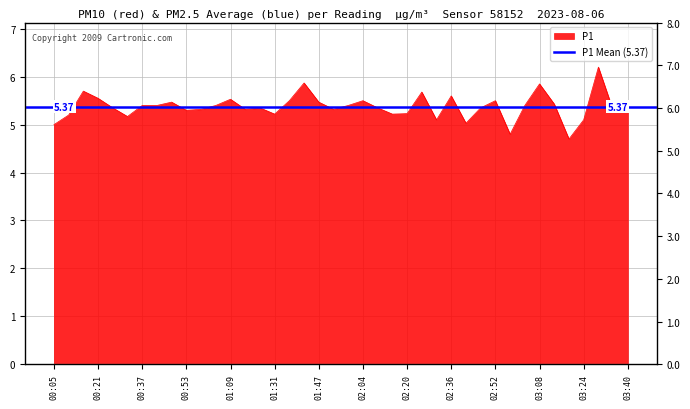

Where is the first local maximum?

00:16